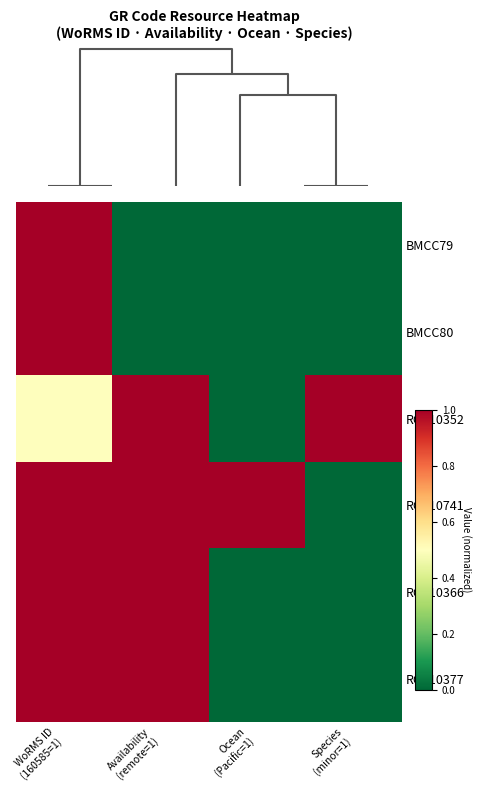

Count the number of data series in this chart.

6